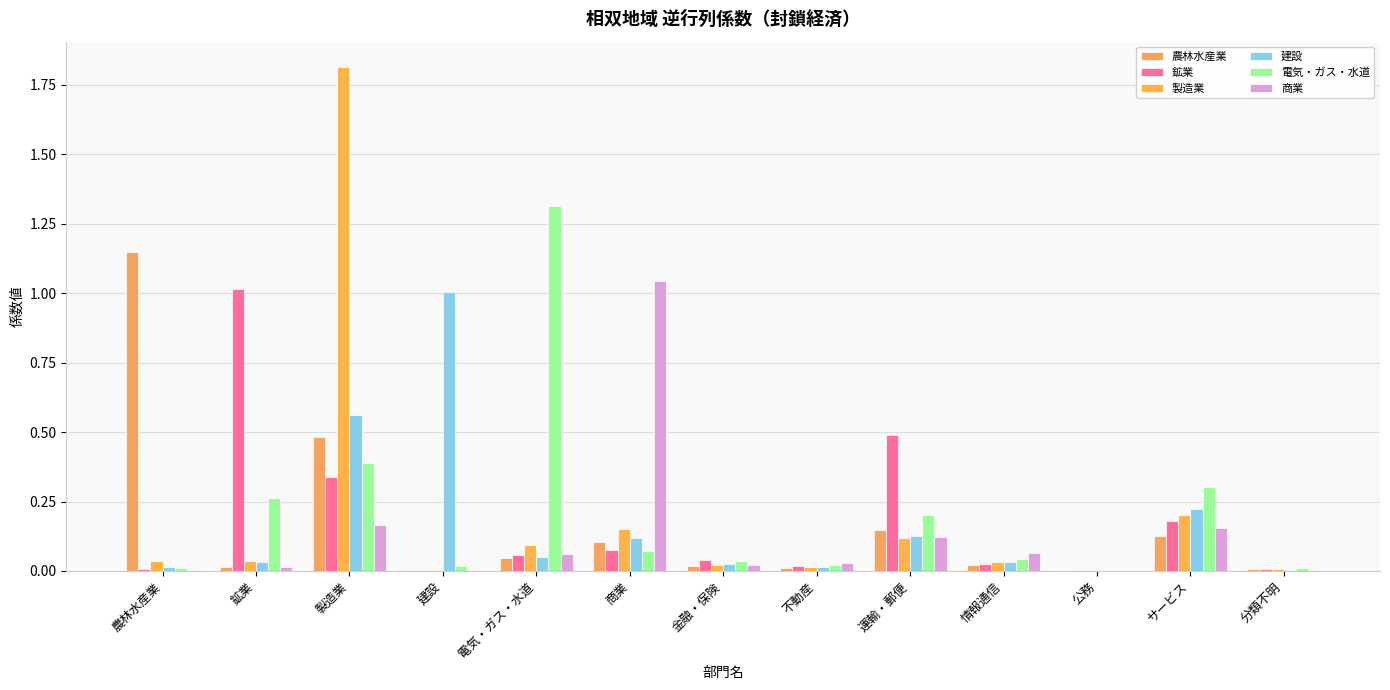

What is the label of the 9th bar from the left?

運輸・郵便